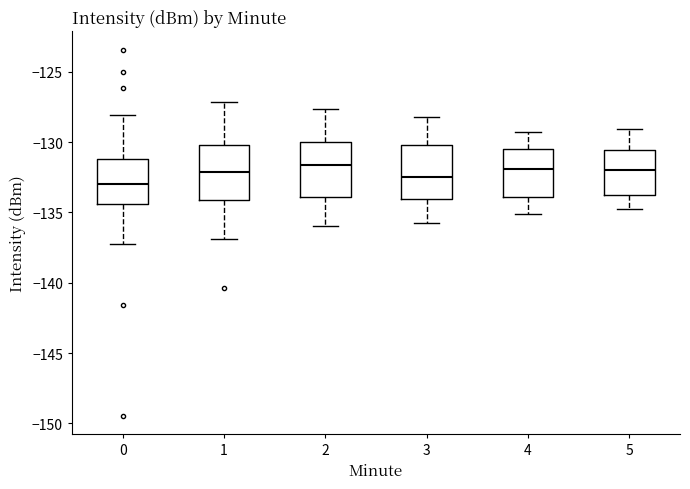

Reading left to right, transcribe this box plot: for each box, give where its median line is, the range the box spans, and where its two whiskers end, as read against the y-axis. The values are not printed on the chart, so give them approximately, as read against the axis.

0: median -133.0, box -134.5 to -131.0, whiskers -137.5 to -128.0
1: median -132.0, box -134.0 to -130.0, whiskers -137.0 to -127.0
2: median -131.5, box -134.0 to -130.0, whiskers -136.0 to -127.5
3: median -132.5, box -134.0 to -130.0, whiskers -136.0 to -128.0
4: median -132.0, box -134.0 to -130.5, whiskers -135.0 to -129.5
5: median -132.0, box -134.0 to -130.5, whiskers -135.0 to -129.0